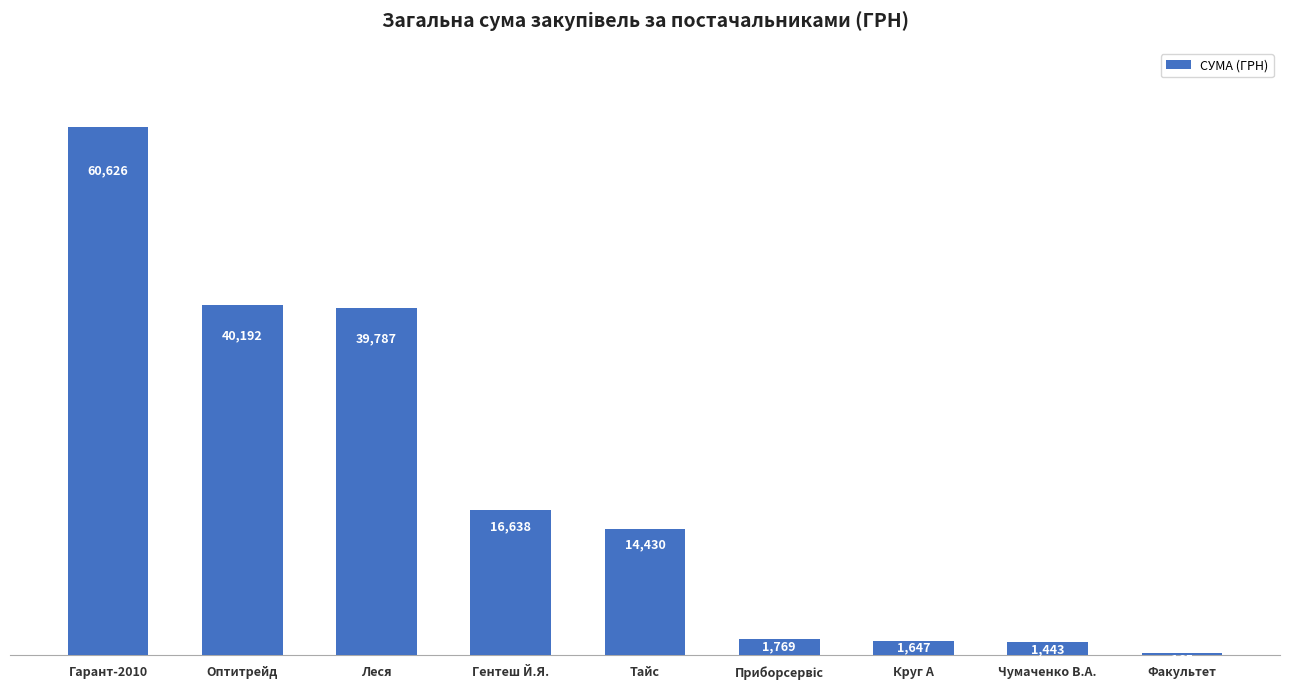

The value at Леся is 11280.7. True or false?

False